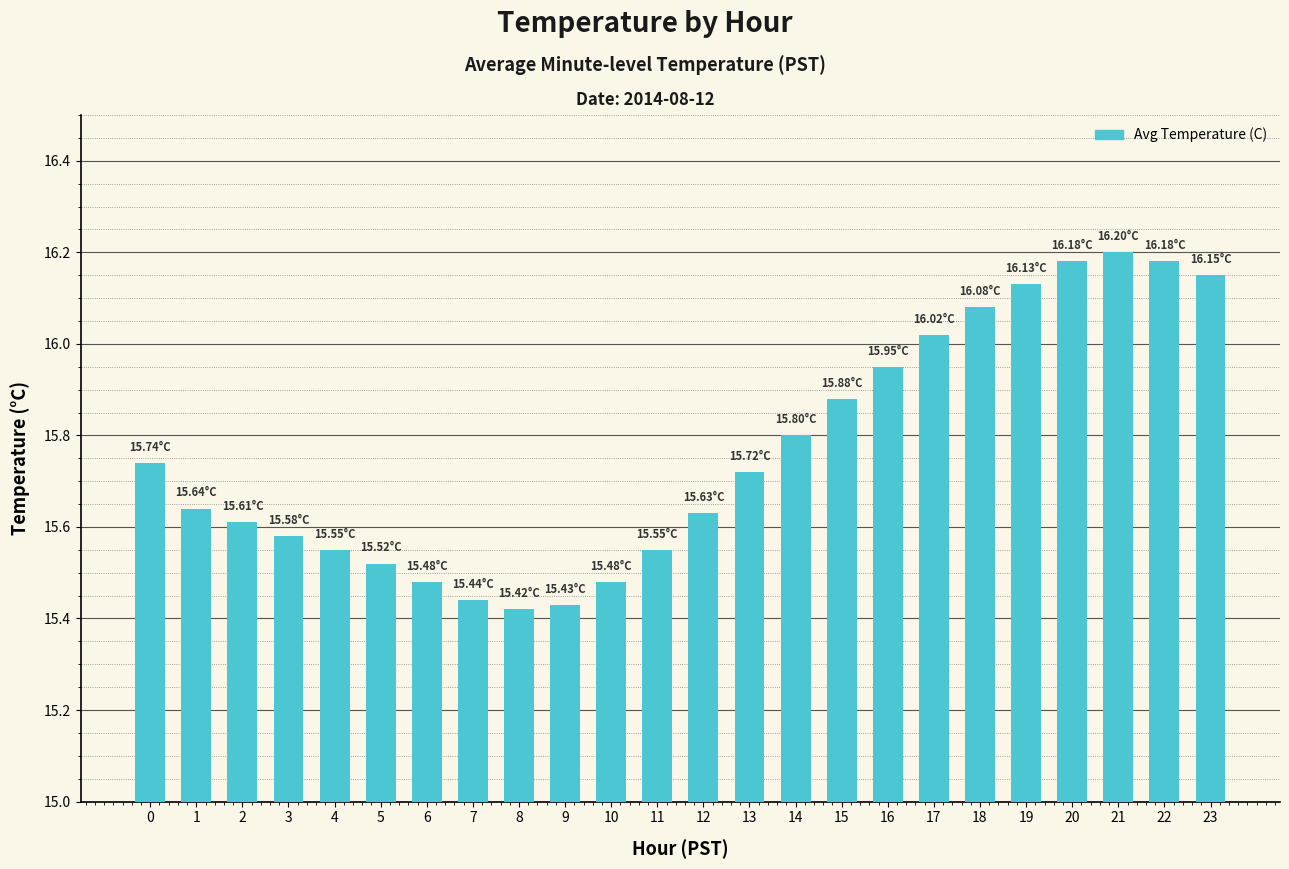

Between 14 and 17, which is larger?

17